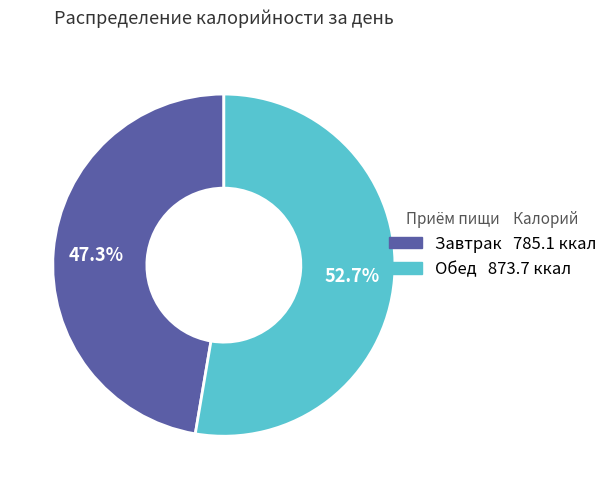

Which category has the biggest portion of the pie?

Обед